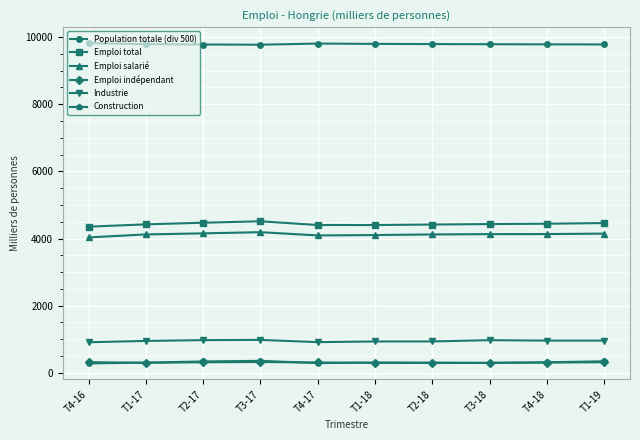

Which series has the largest total across all categories?

Population totale (div 500)